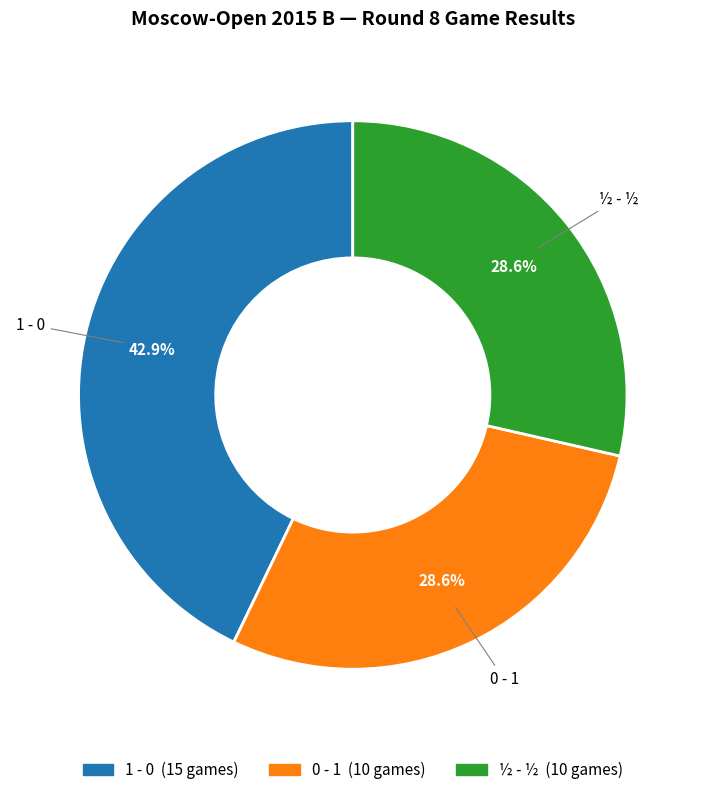

What percentage is the ½ - ½ slice, to the nearest percent?

29%